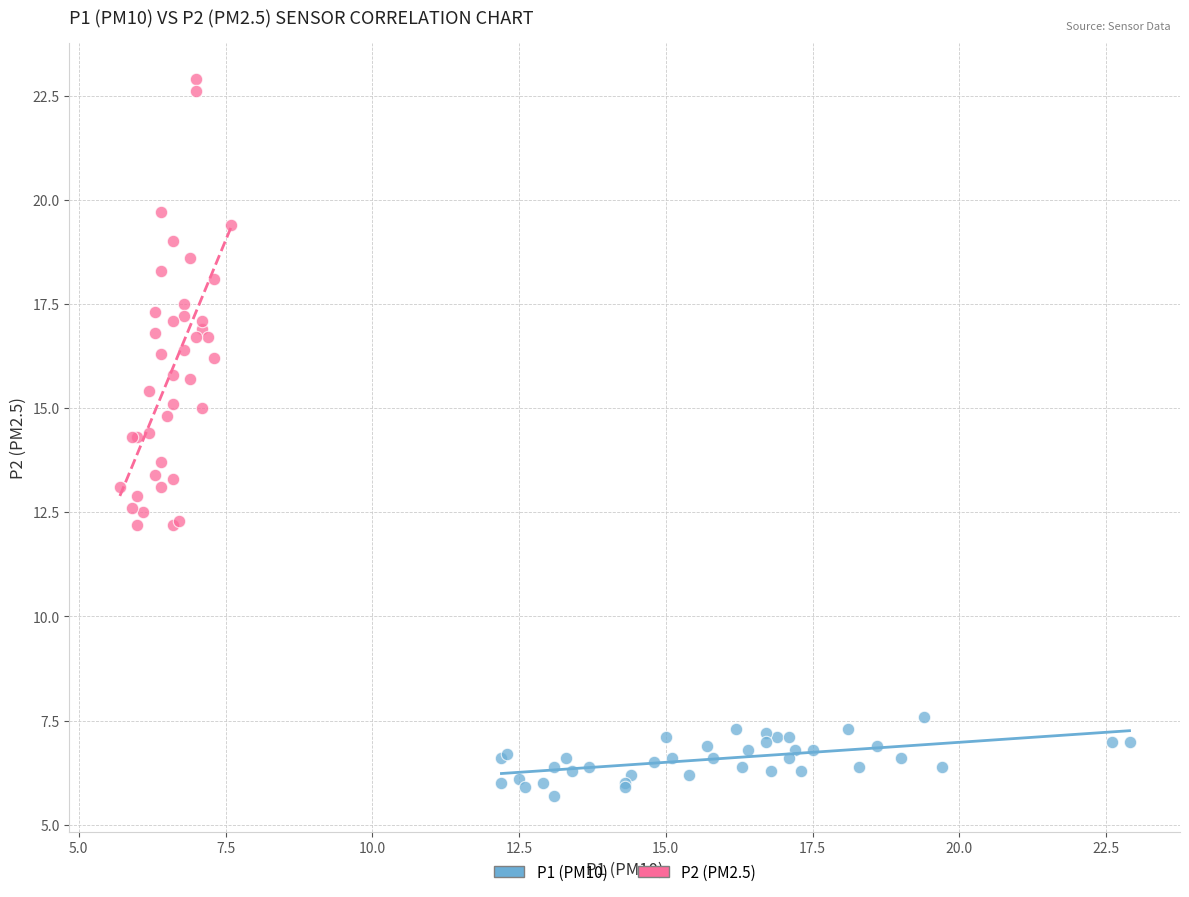

Which series has the largest Y range (max minus min)?

P2 (PM2.5)